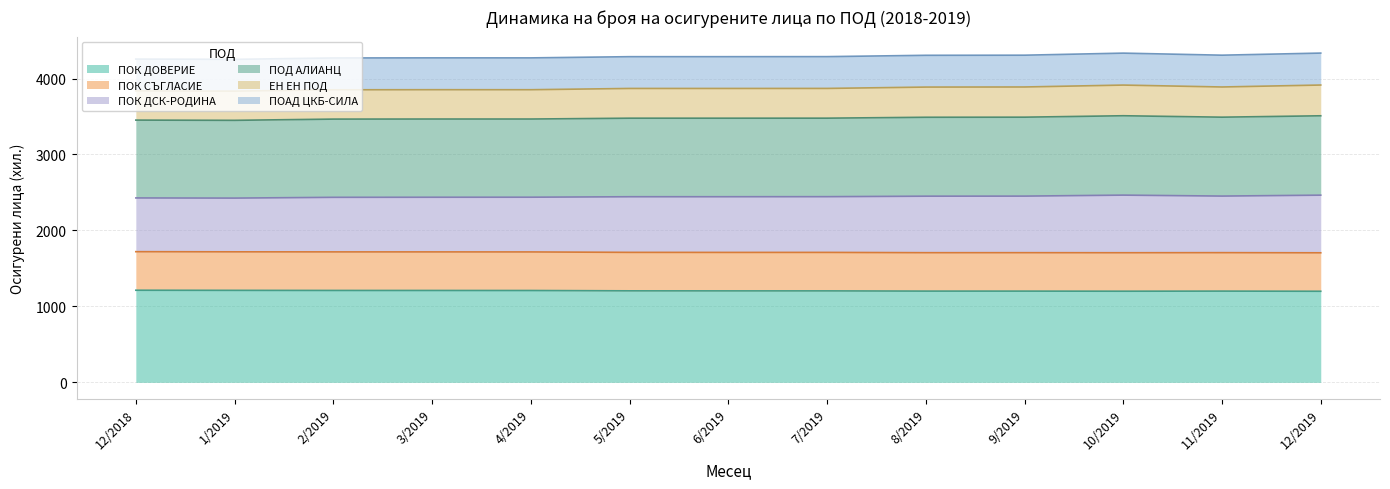

List the labels in order of ЕН ЕН ПОД value, smallest first.

1/2019, 12/2018, 2/2019, 4/2019, 3/2019, 6/2019, 5/2019, 7/2019, 8/2019, 9/2019, 11/2019, 10/2019, 12/2019